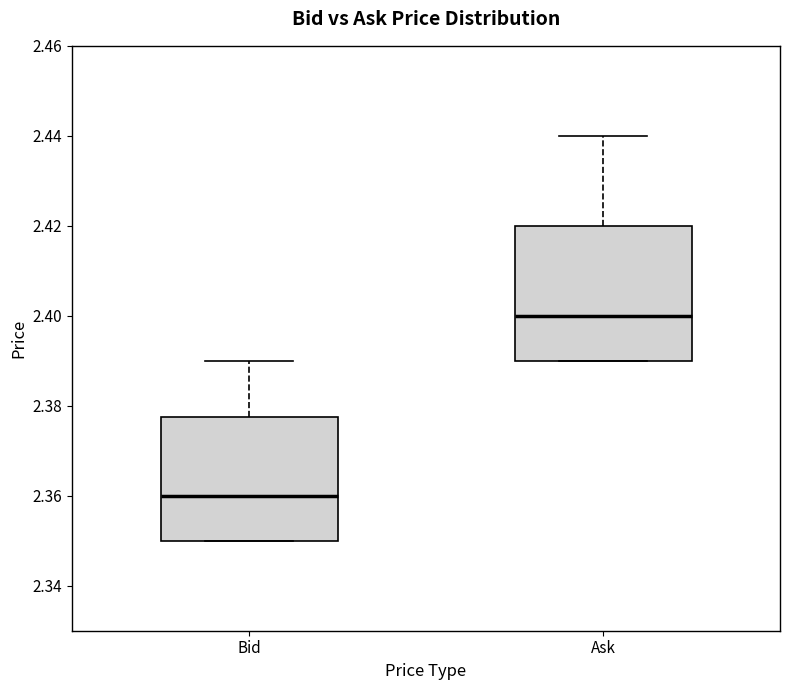

Reading left to right, read every box against the y-axis: the position of its median line, the range the box covers, and the ends of its whiskers. The values are not printed on the chart, so give them approximately, as read against the axis.

Bid: median 2.360, box 2.350 to 2.378, whiskers 2.350 to 2.390
Ask: median 2.400, box 2.390 to 2.420, whiskers 2.390 to 2.440